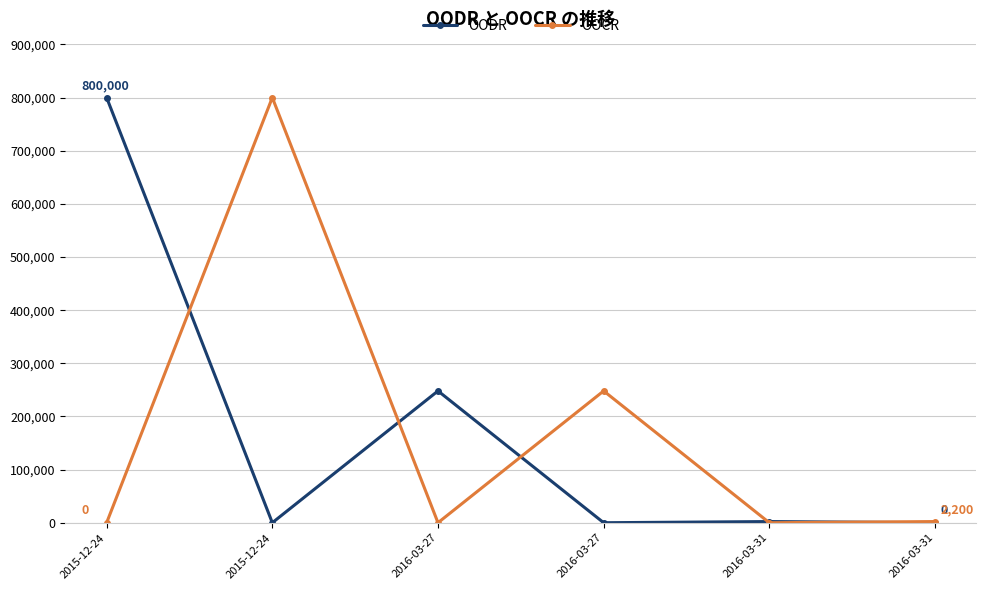

What are all the series names shown in the legend?

OODR, OOCR